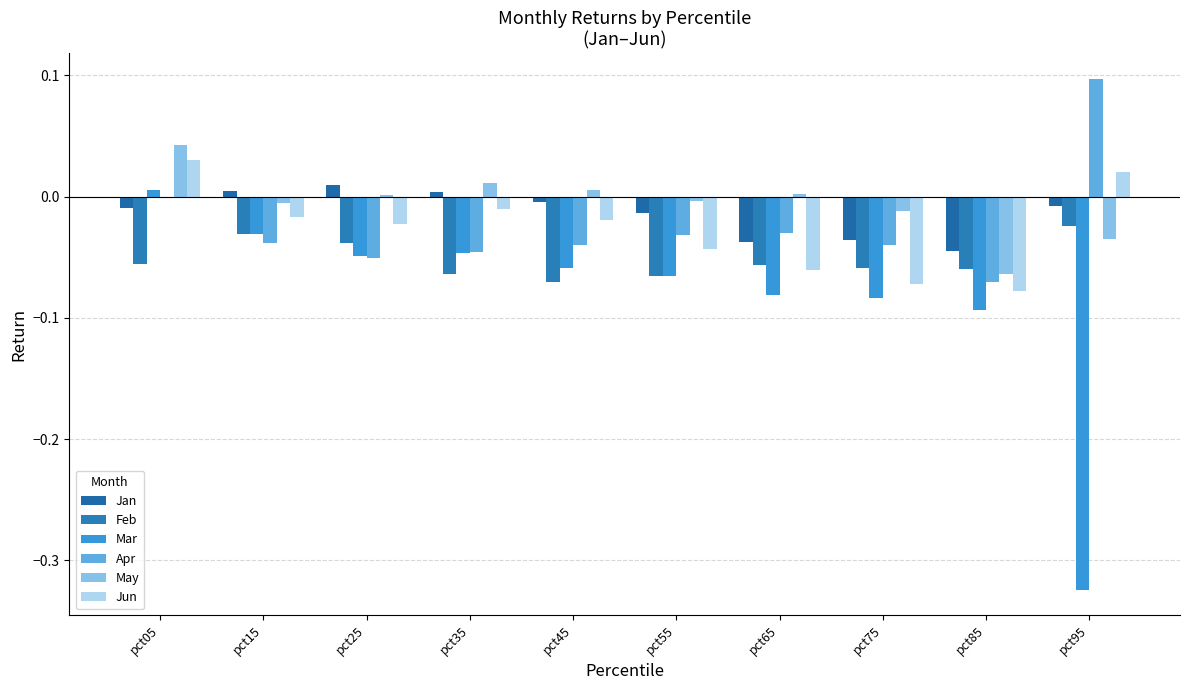

Between pct05 and pct95, which is larger?

pct95